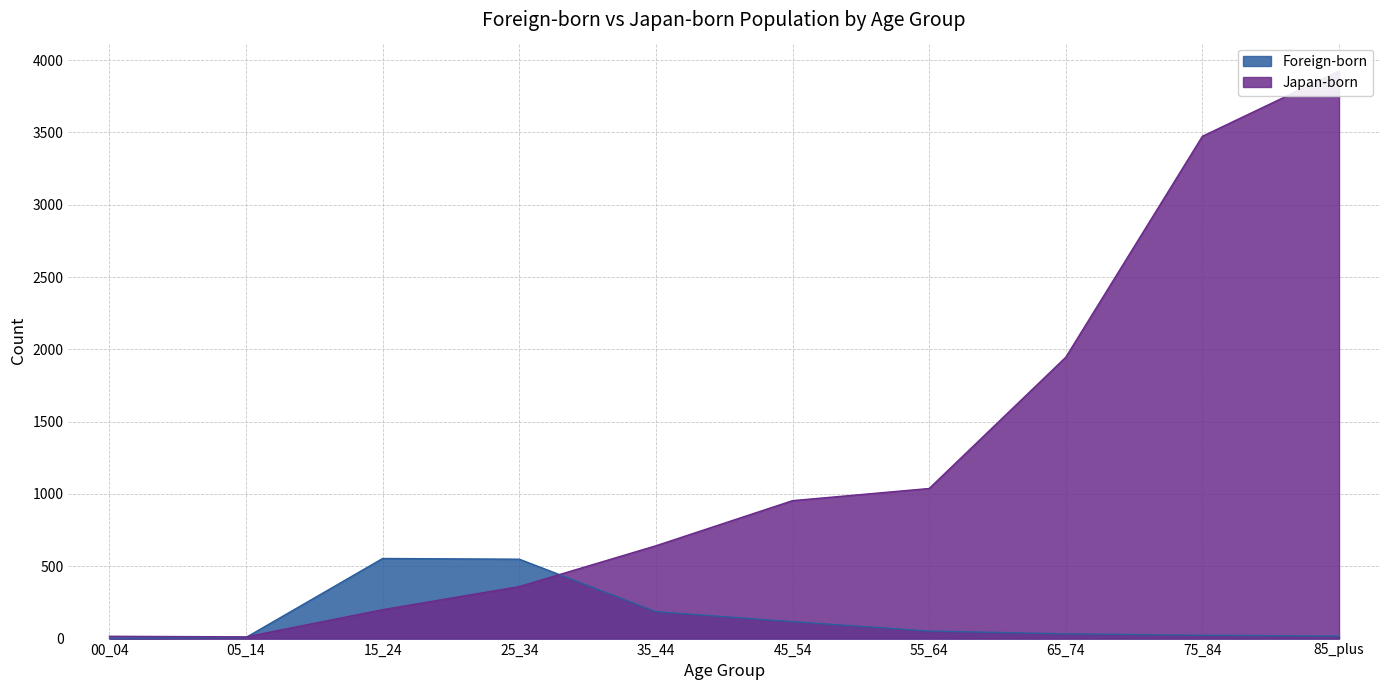

Is the value of Foreign-born at 00_04 greater than the value of Japan-born at 65_74?

No